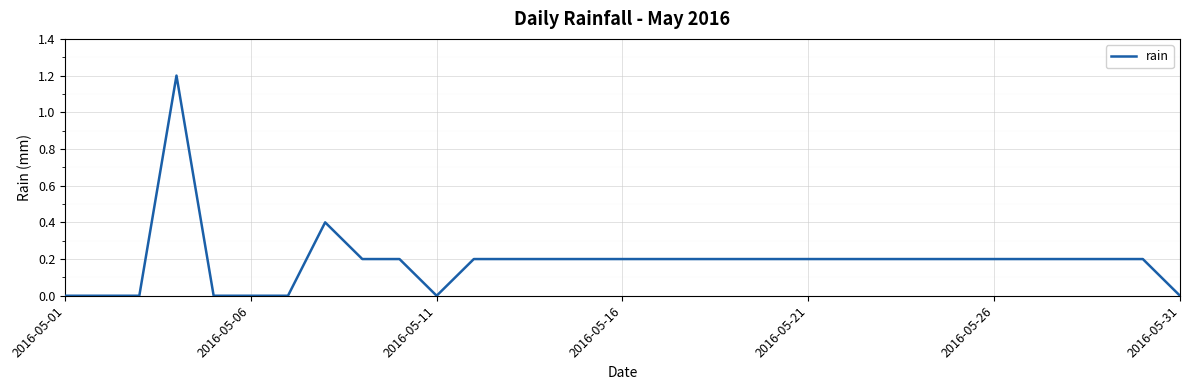

What is the maximum value shown in the chart?

1.2